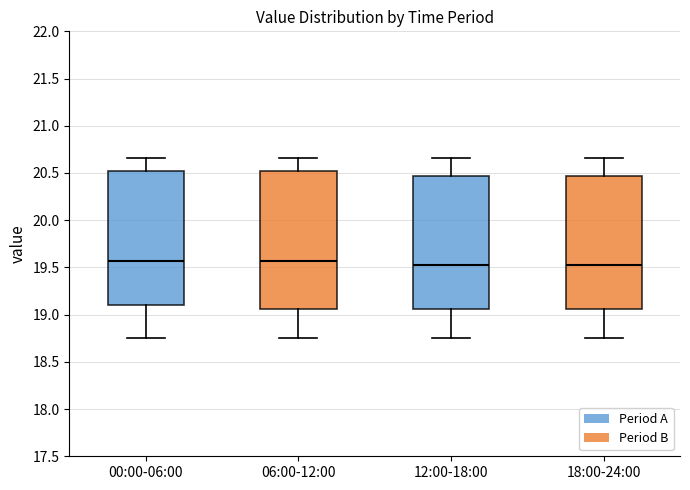

Where does the upper whisker of the box for 18:00-24:00 end on the y-axis? The values are not printed on the chart, so give them approximately, as read against the axis.

20.65